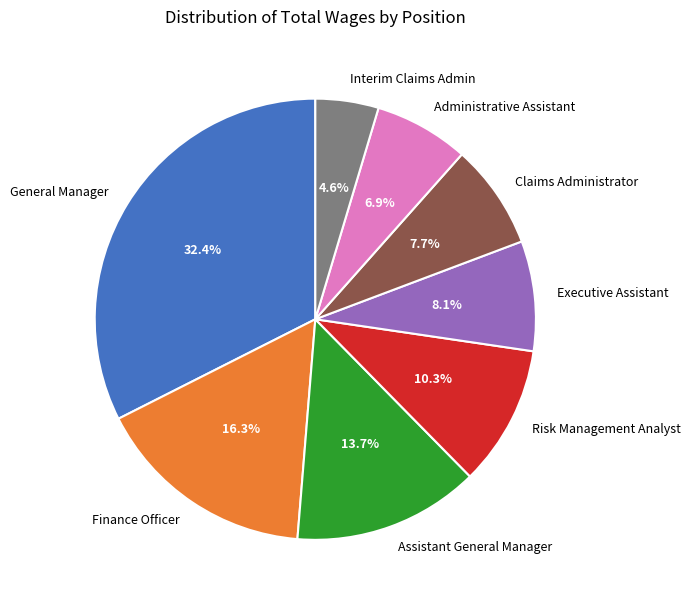

The Risk Management Analyst slice represents 10% of the pie. True or false?

True